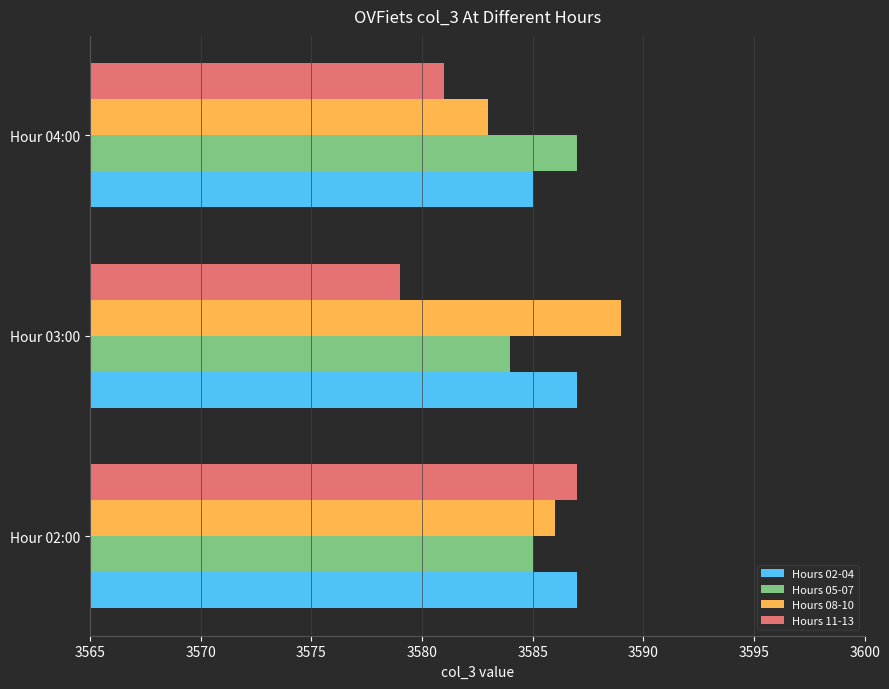

Which label corresponds to the smallest value in the chart?

Hour 03:00